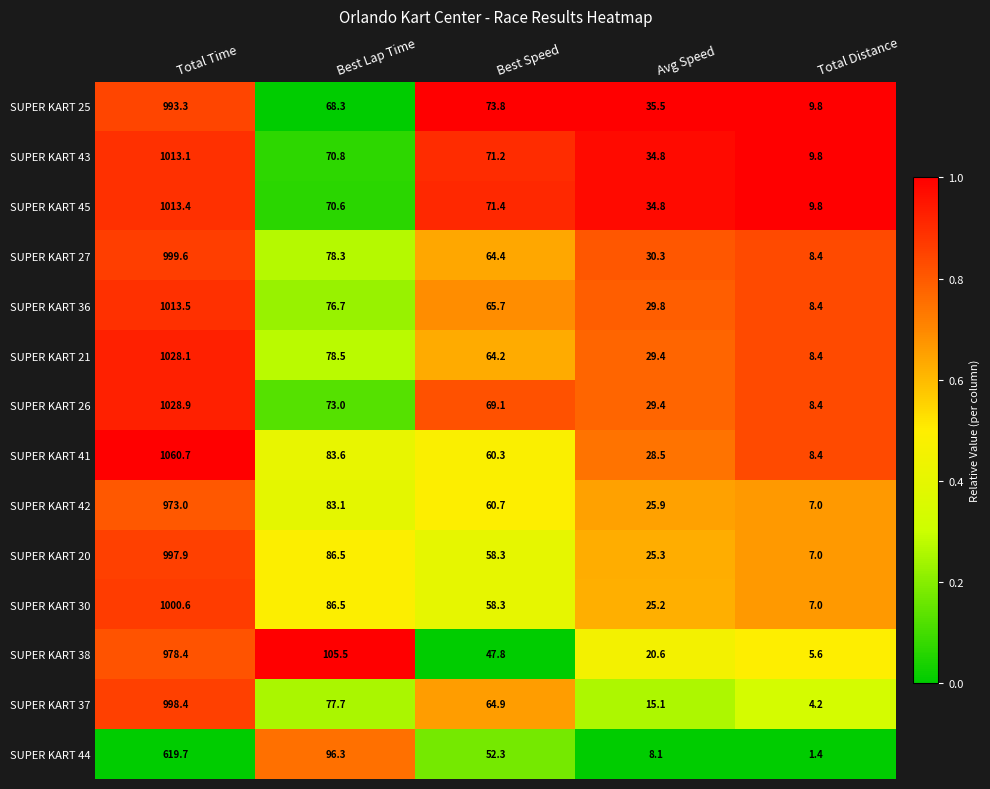

What is the sum of all SUPER KART 20 values?

1175.0